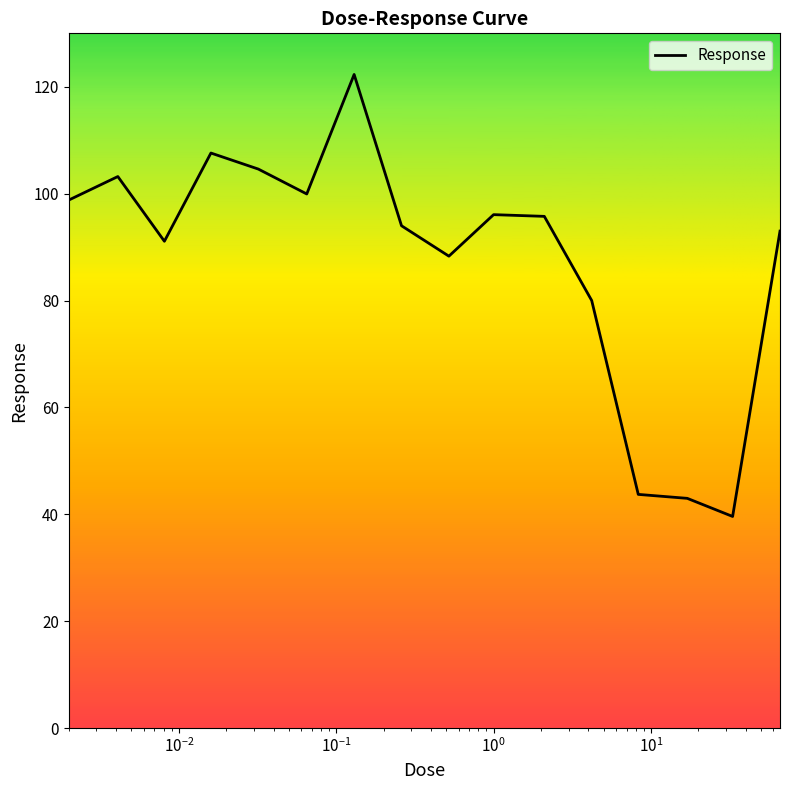

How many values are below 95?

8